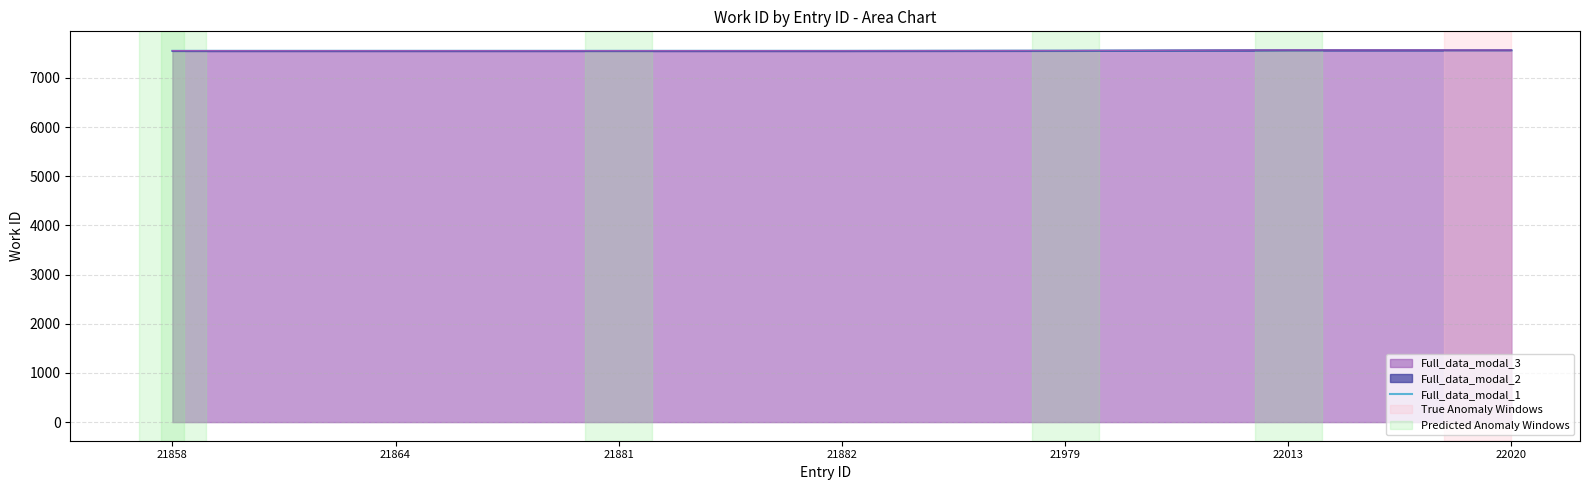

What is the change in value from 21864 to 22013?

+15